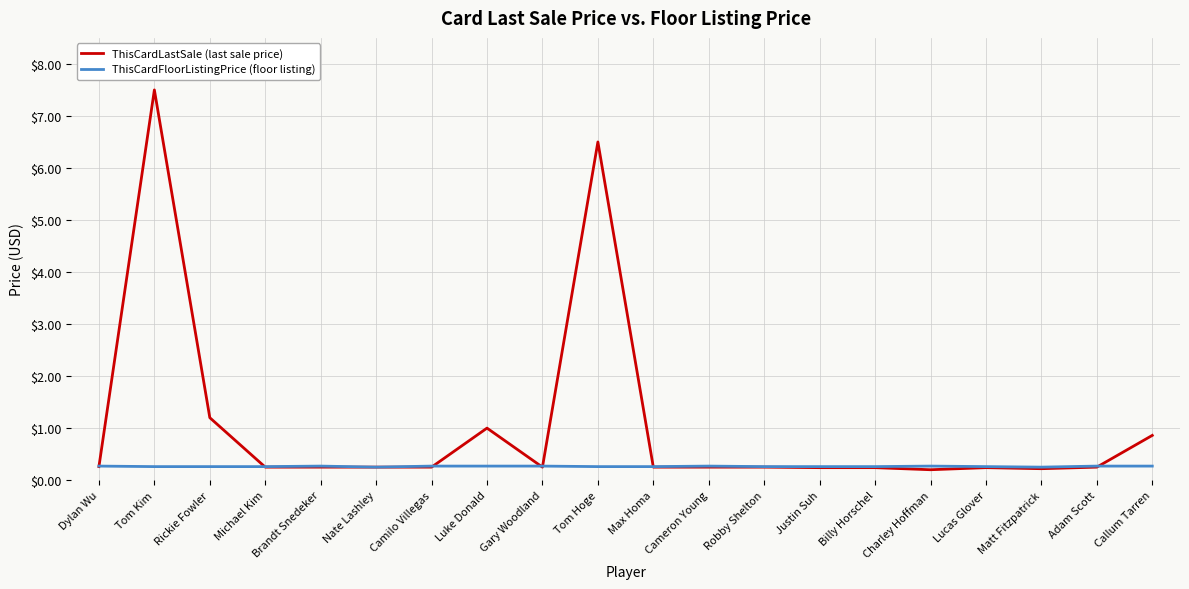

Which series has the widest spread of values?

ThisCardLastSale (last sale price)